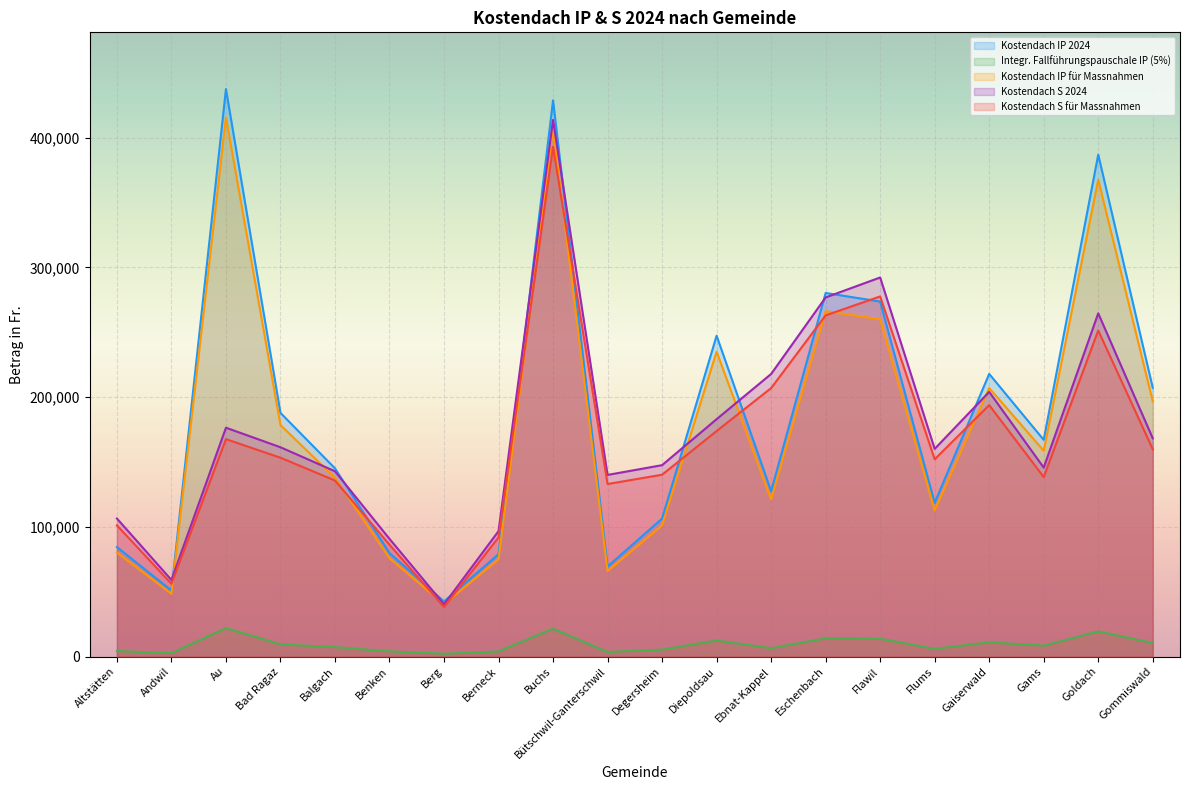

What is the approximate value of Kostendach IP 2024 at Goldach?

386869.0